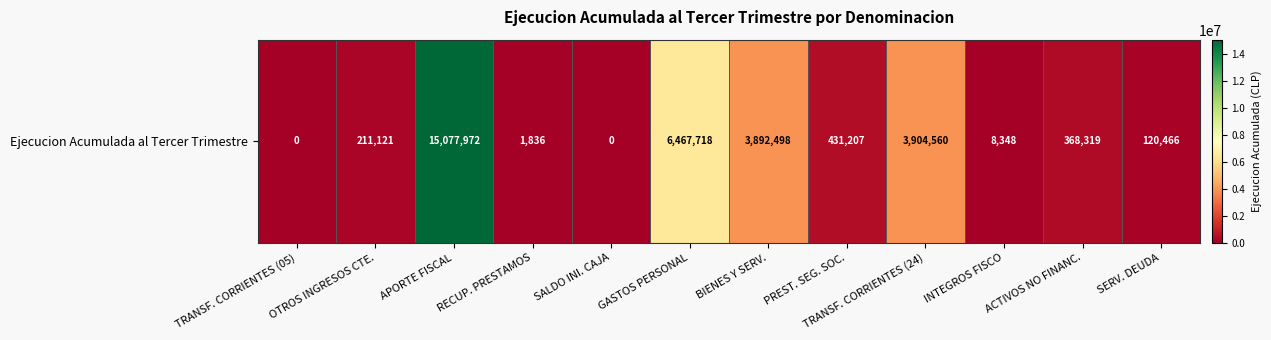

What is the change in value from GASTOS PERSONAL to BIENES Y SERV.?

-2575220